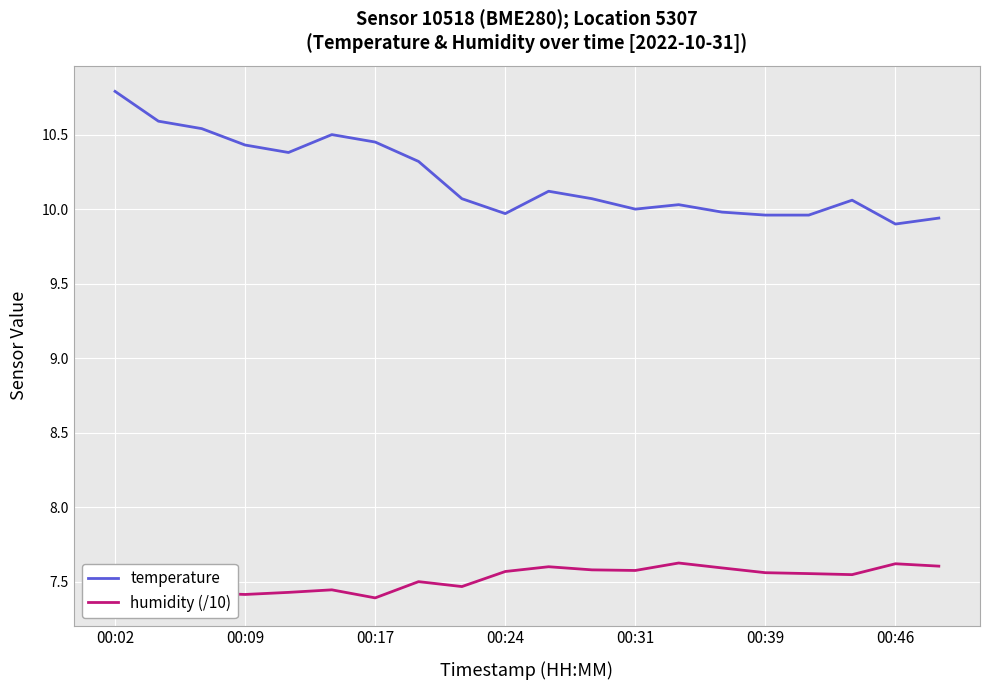

Which category has the highest value in the temperature series?

00:02